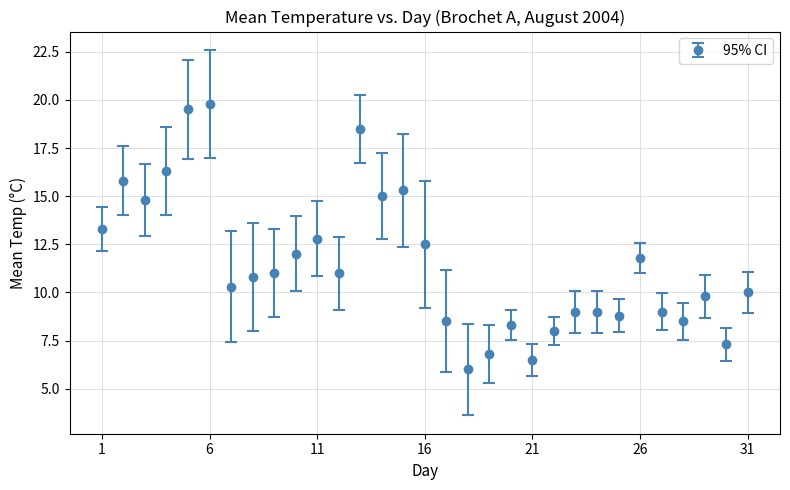

What is the value of the 13th point from the left?

18.5